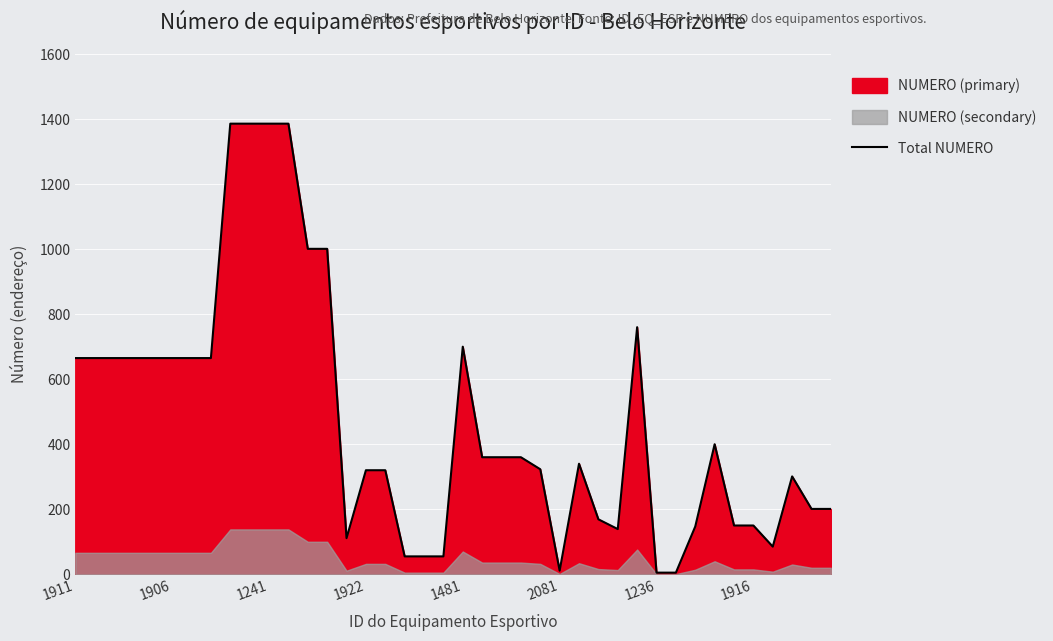

Is it true that Total NUMERO equals 665 at 1906?

True